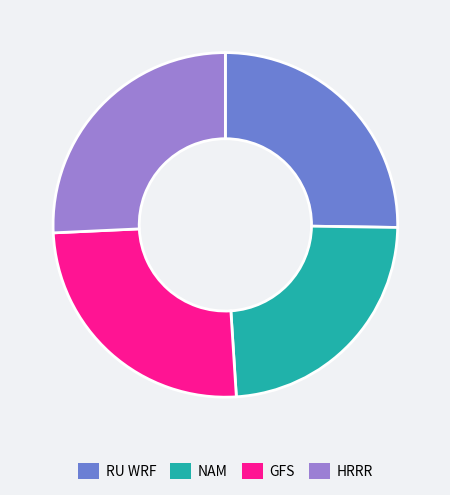

Does RU WRF account for over 50% of the chart?

No